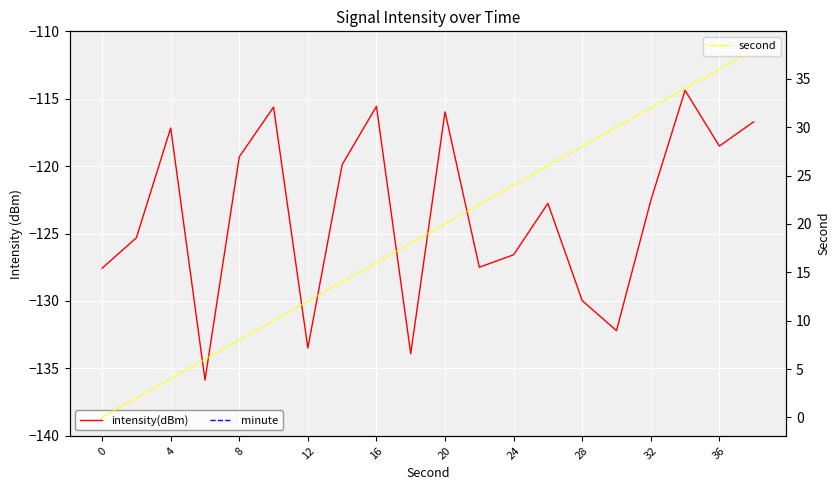

Which series has the largest range (max minus min)?

second